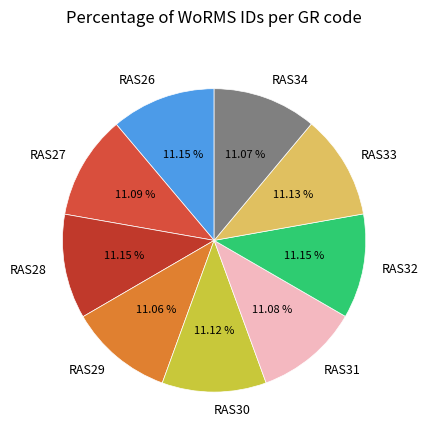

How many segments does this pie chart have?

9